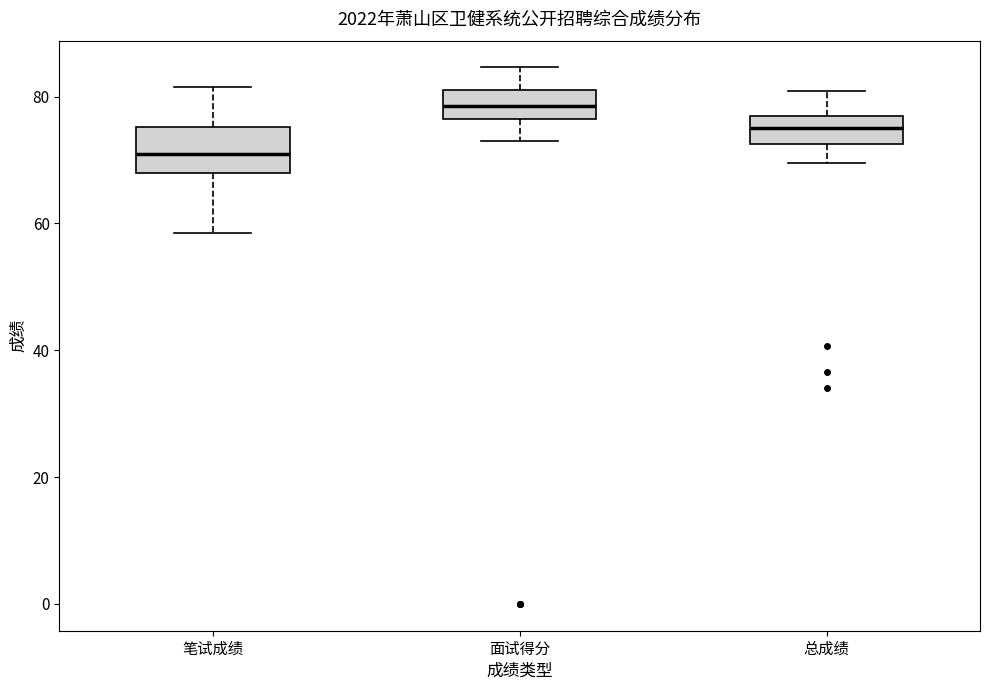

Which box's median line is the lowest?

笔试成绩